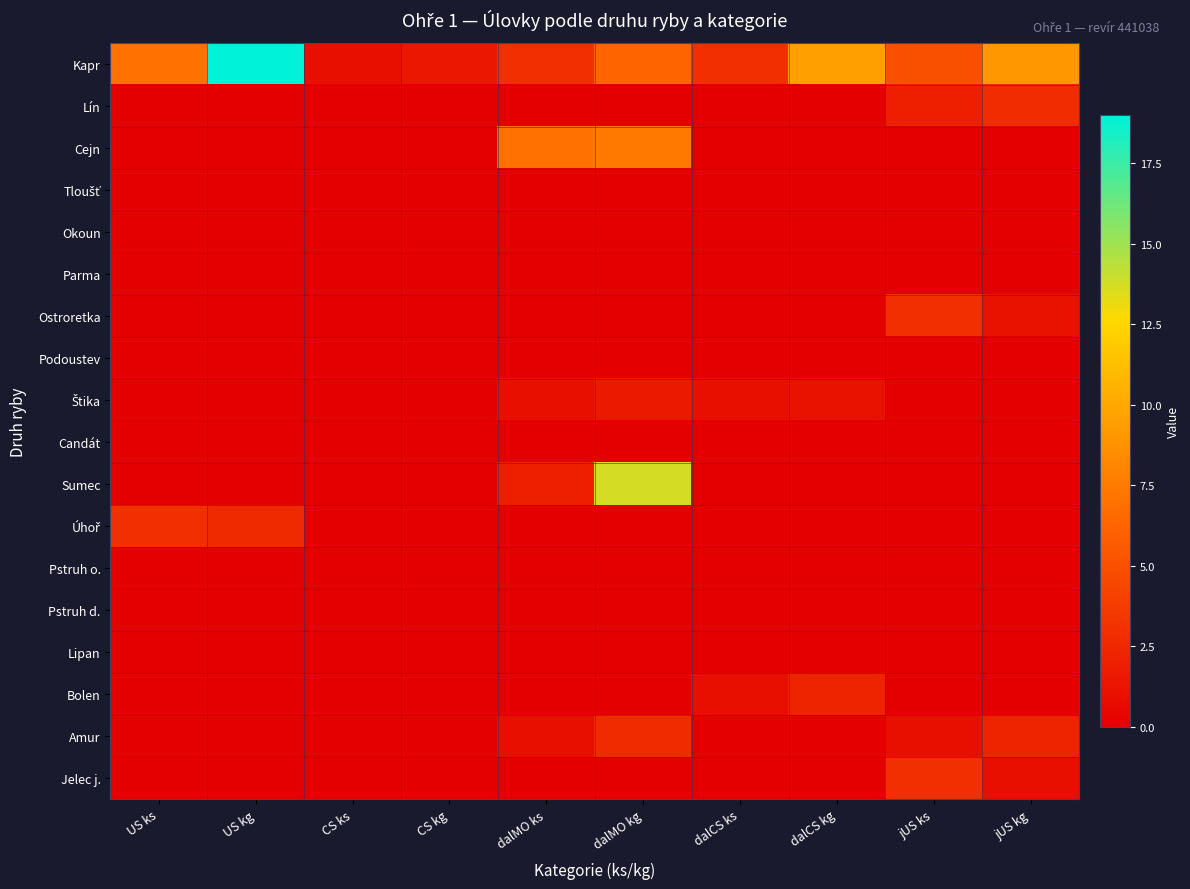

Which label corresponds to the smallest value in the chart?

US ks